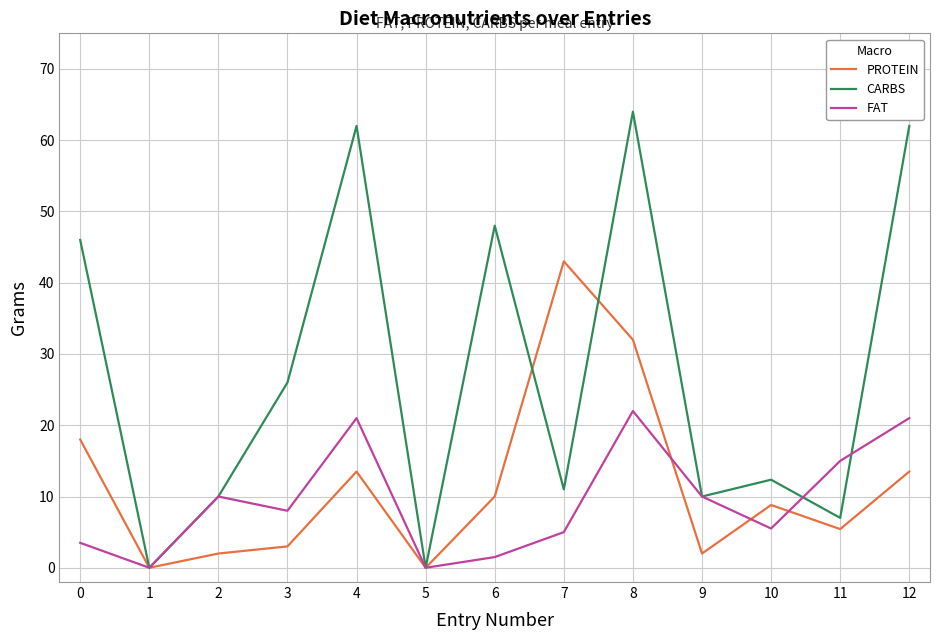

At which category is the sum across all series the highest?

8